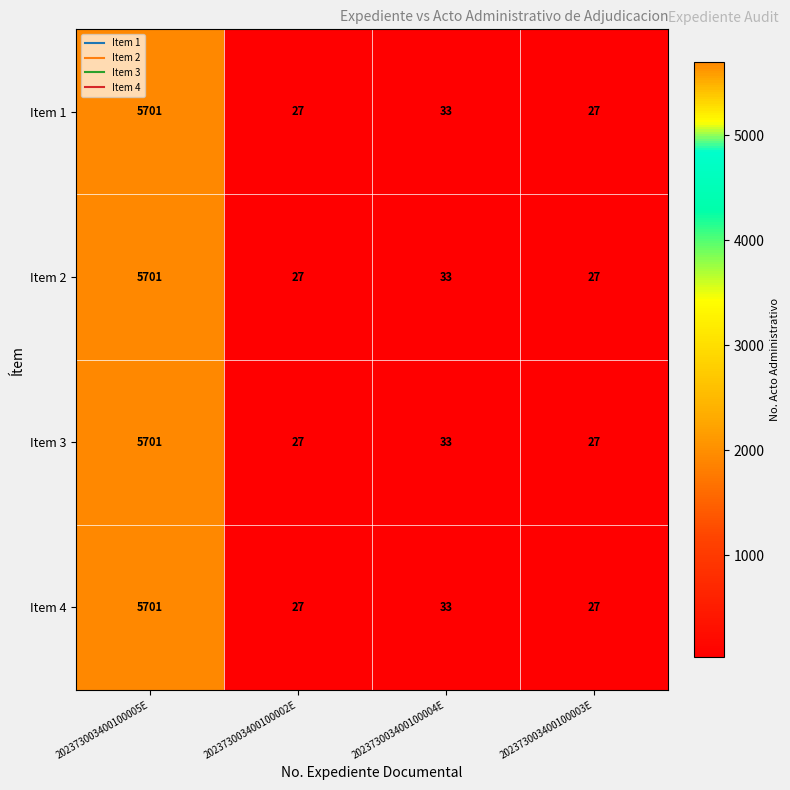

At which category is the sum across all series the highest?

202373003400100005E